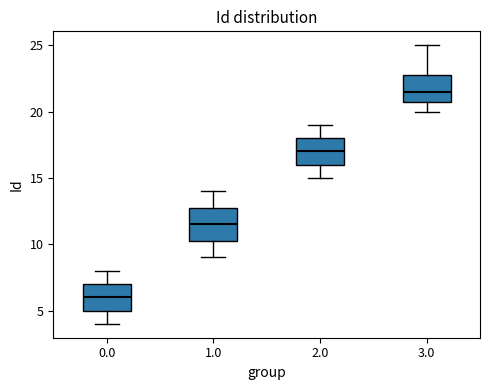

Which box is the tallest, from its lower edge to its upper edge?

1.0